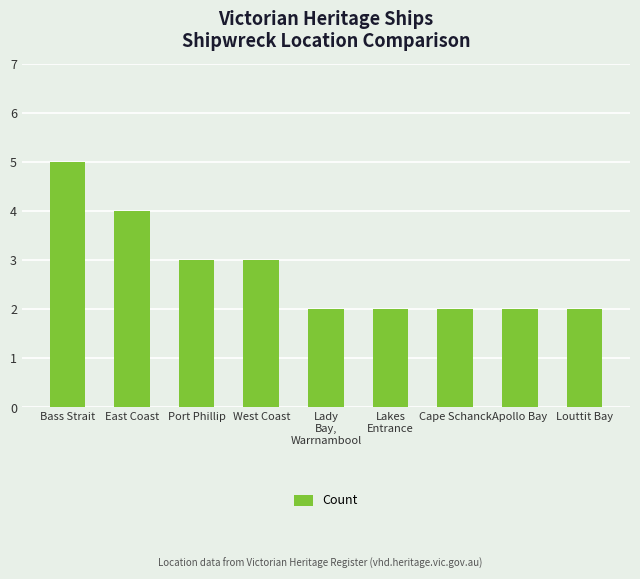

Count the values in the range 2 to 3.

7